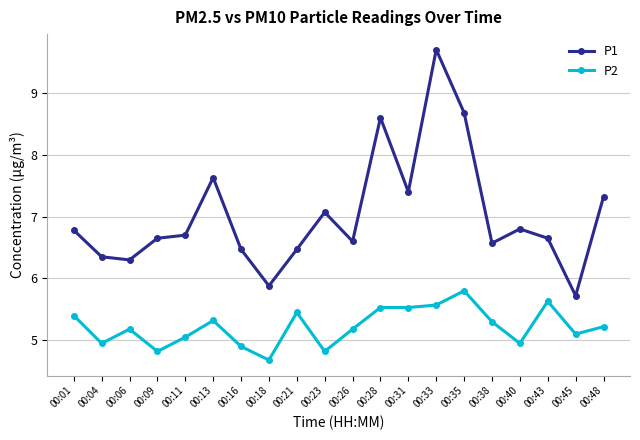

What are all the series names shown in the legend?

P1, P2